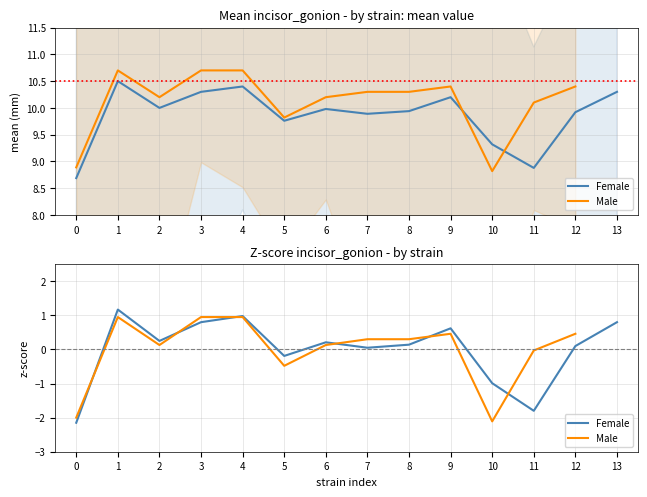

After their last crossing, which series has the higher values: Female or Male?

Male